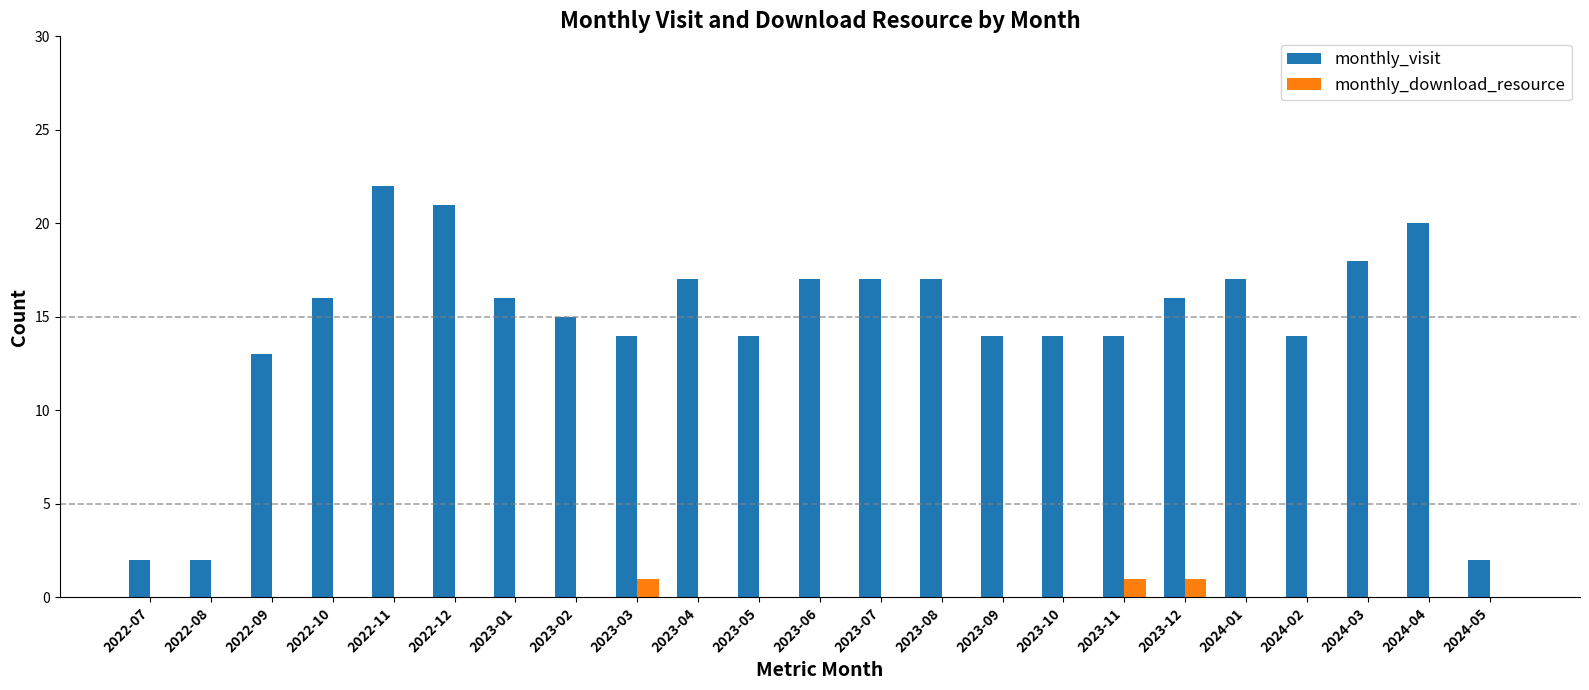

At which category is the sum across all series the highest?

2022-11